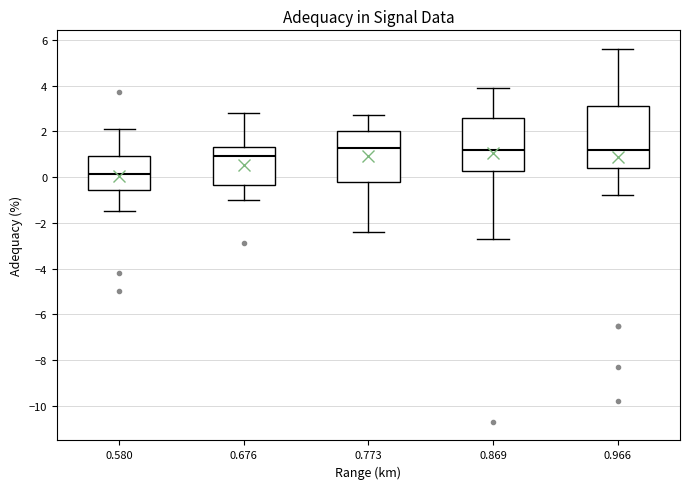

Which box is the tallest, from its lower edge to its upper edge?

0.966